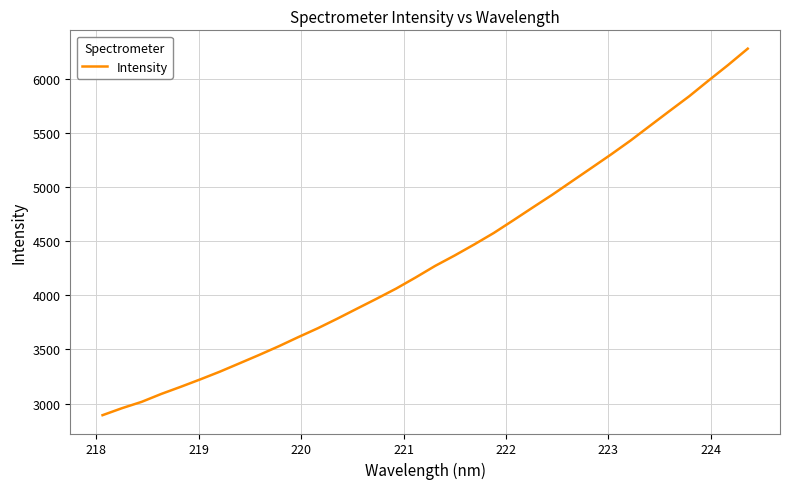

What is the smallest value displayed?

2892.4